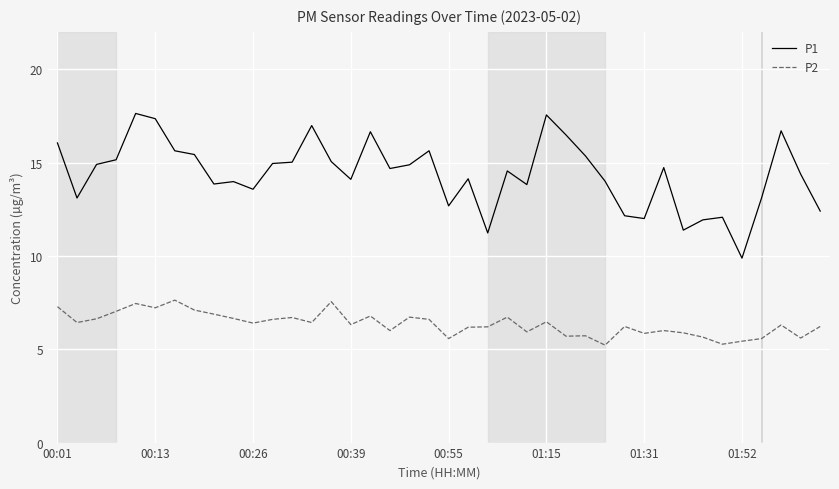

Which series has the widest spread of values?

P1